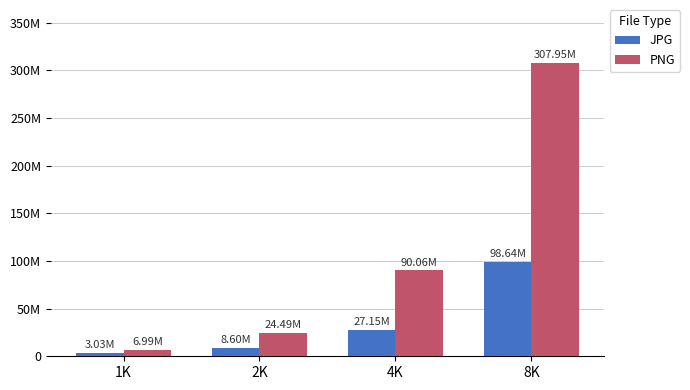

What are all the series names shown in the legend?

JPG, PNG